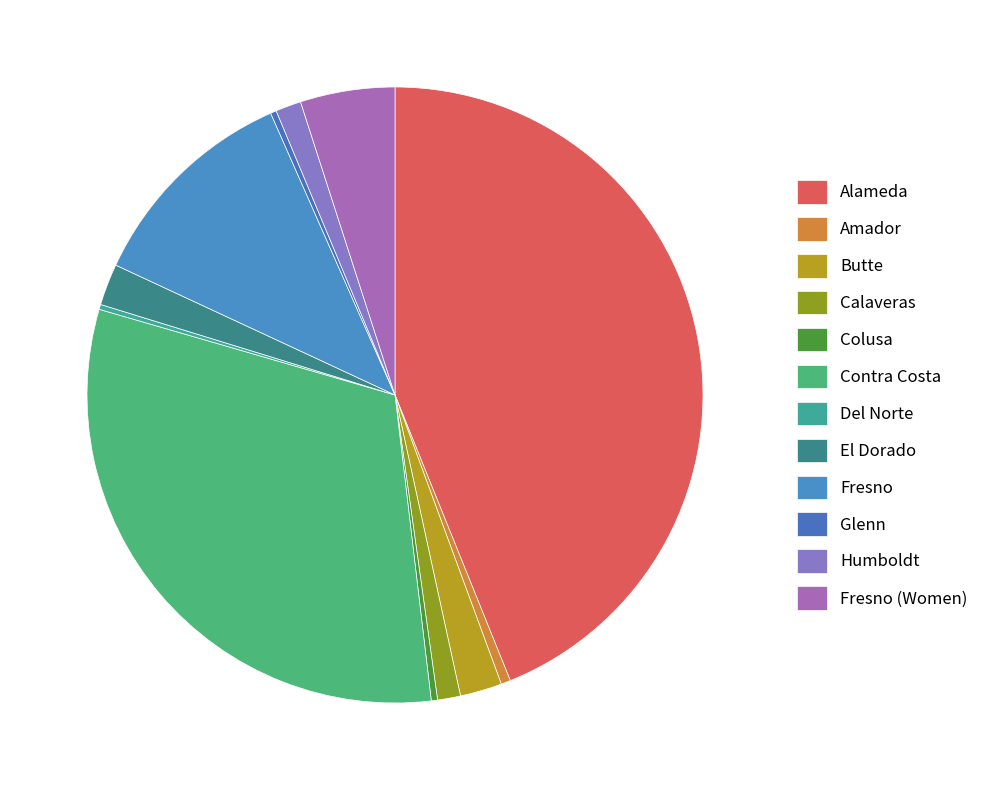

Rank the categories by value from lowest to highest.

Del Norte, Glenn, Colusa, Amador, Calaveras, Humboldt, El Dorado, Butte, Fresno (Women), Fresno, Contra Costa, Alameda